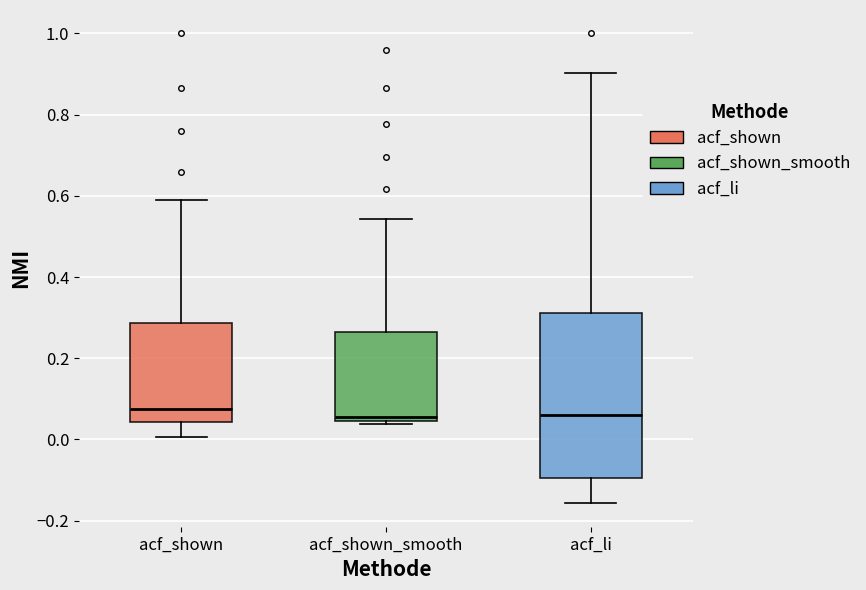

Reading left to right, transcribe this box plot: for each box, give where its median line is, the range the box spans, and where its two whiskers end, as read against the y-axis. The values are not printed on the chart, so give them approximately, as read against the axis.

acf_shown: median 0.08, box 0.04 to 0.28, whiskers 0.00 to 0.60
acf_shown_smooth: median 0.06, box 0.04 to 0.26, whiskers 0.04 (just below the box's lower edge) to 0.54
acf_li: median 0.06, box -0.10 to 0.32, whiskers -0.16 to 0.90